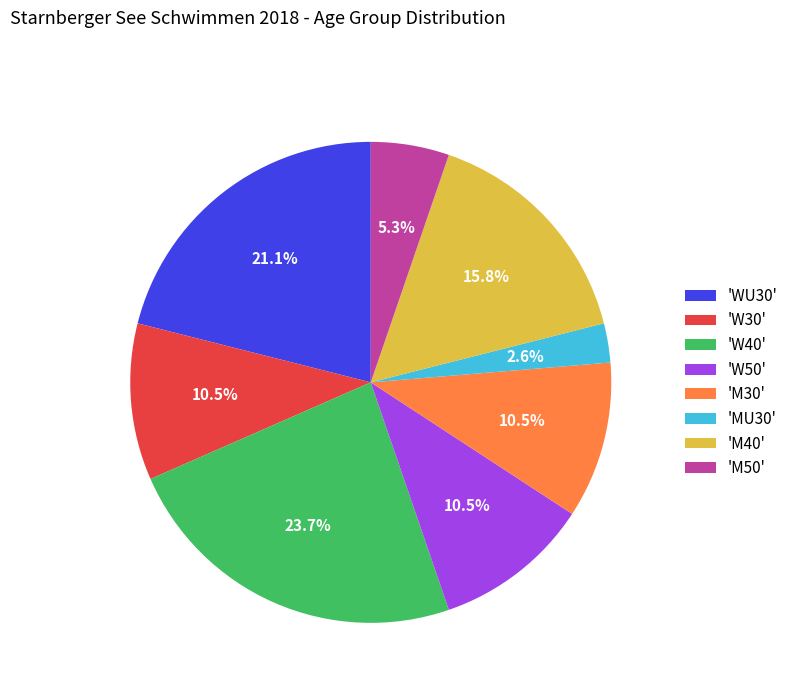

How much of the chart is everything except 'W30'?

89.5%